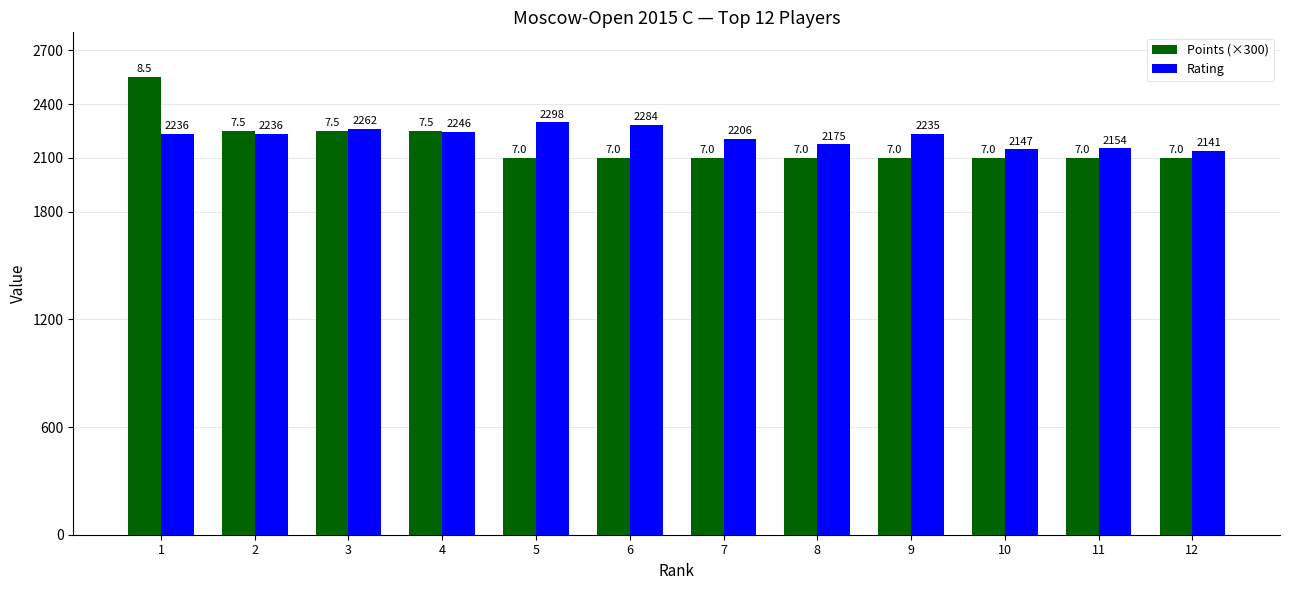

What value does the Rating series have at 3?

2262